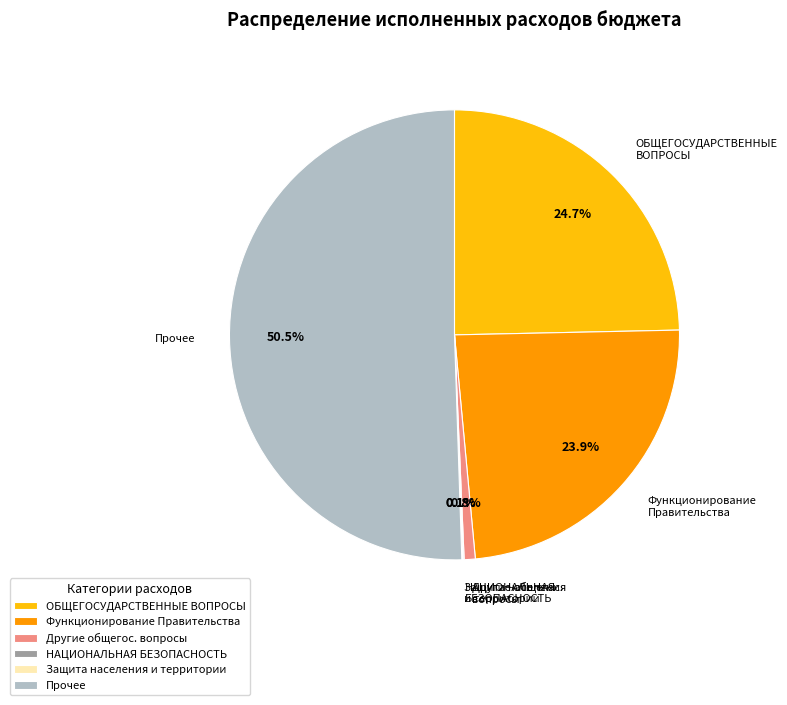

Does Прочее account for over 50% of the chart?

Yes